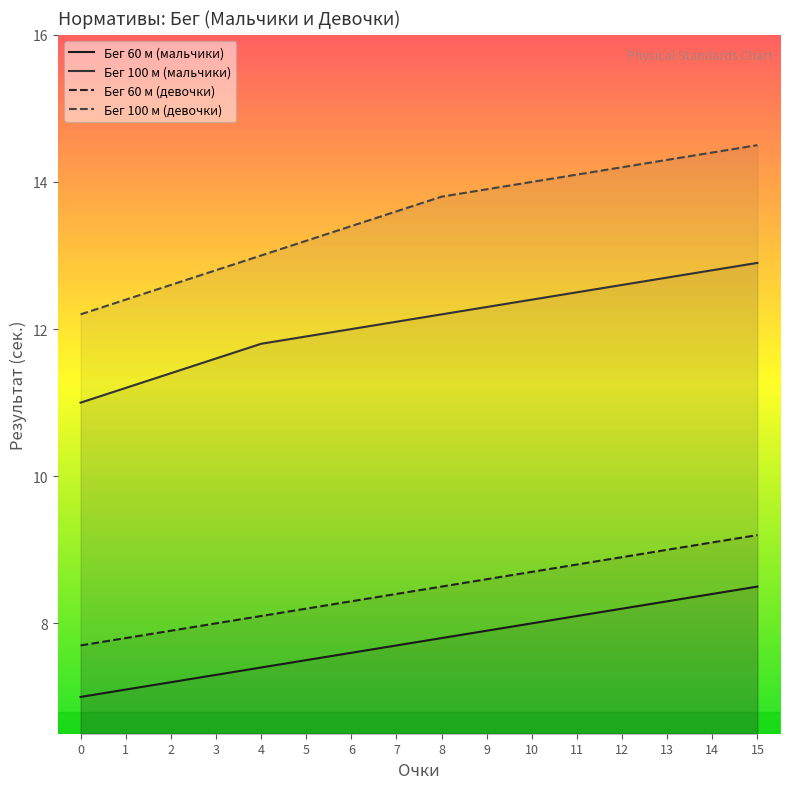

Reading right to left, what are all the values shown in this chart?

Бег 60 м (мальчики): 8.5	8.4	8.3	8.2	8.1	8.0	7.9	7.8	7.7	7.6	7.5	7.4	7.3	7.2	7.1	7.0
Бег 100 м (мальчики): 12.9	12.8	12.7	12.6	12.5	12.4	12.3	12.2	12.1	12.0	11.9	11.8	11.6	11.4	11.2	11.0
Бег 60 м (девочки): 9.2	9.1	9.0	8.9	8.8	8.7	8.6	8.5	8.4	8.3	8.2	8.1	8.0	7.9	7.8	7.7
Бег 100 м (девочки): 14.5	14.4	14.3	14.2	14.1	14.0	13.9	13.8	13.6	13.4	13.2	13.0	12.8	12.6	12.4	12.2